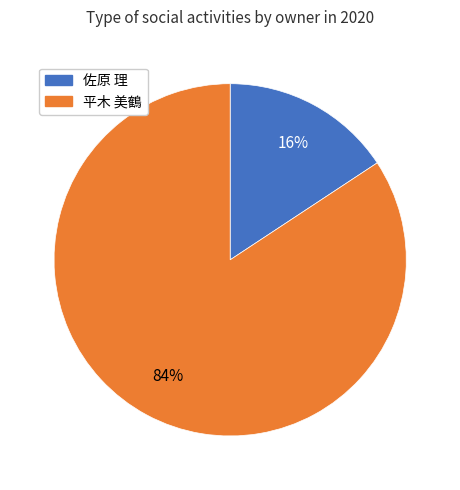

Does any single category account for the majority?

Yes